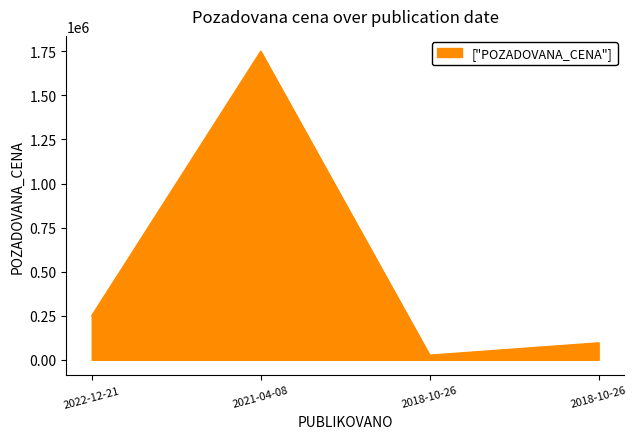

What is the sum of all values?

2122000